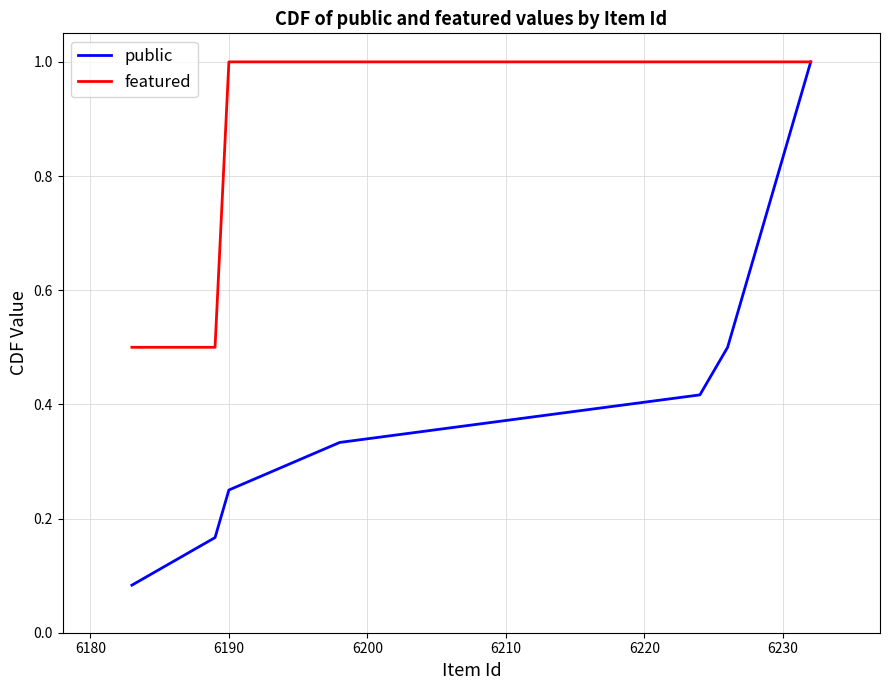

List the series in order of their overall mean, lowest first.

public, featured